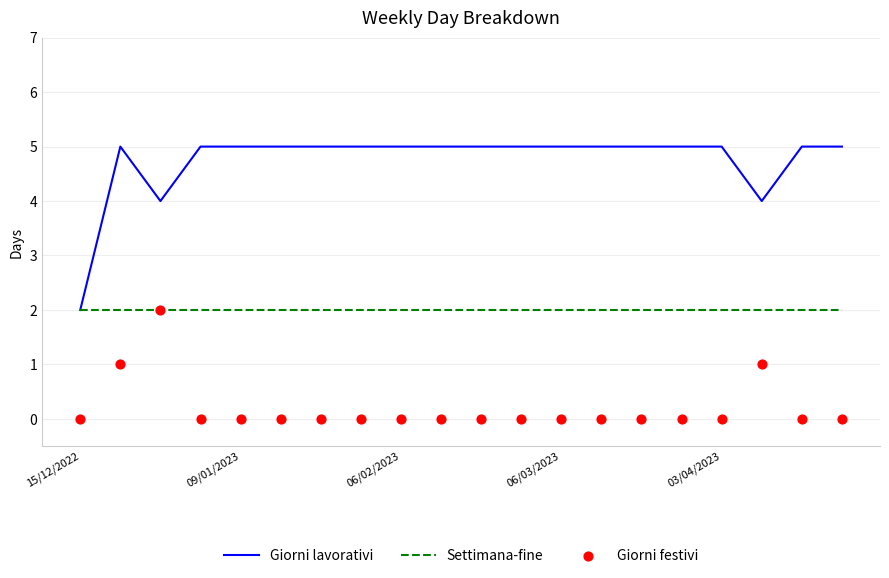

Which series has the largest Y range (max minus min)?

Giorni lavorativi